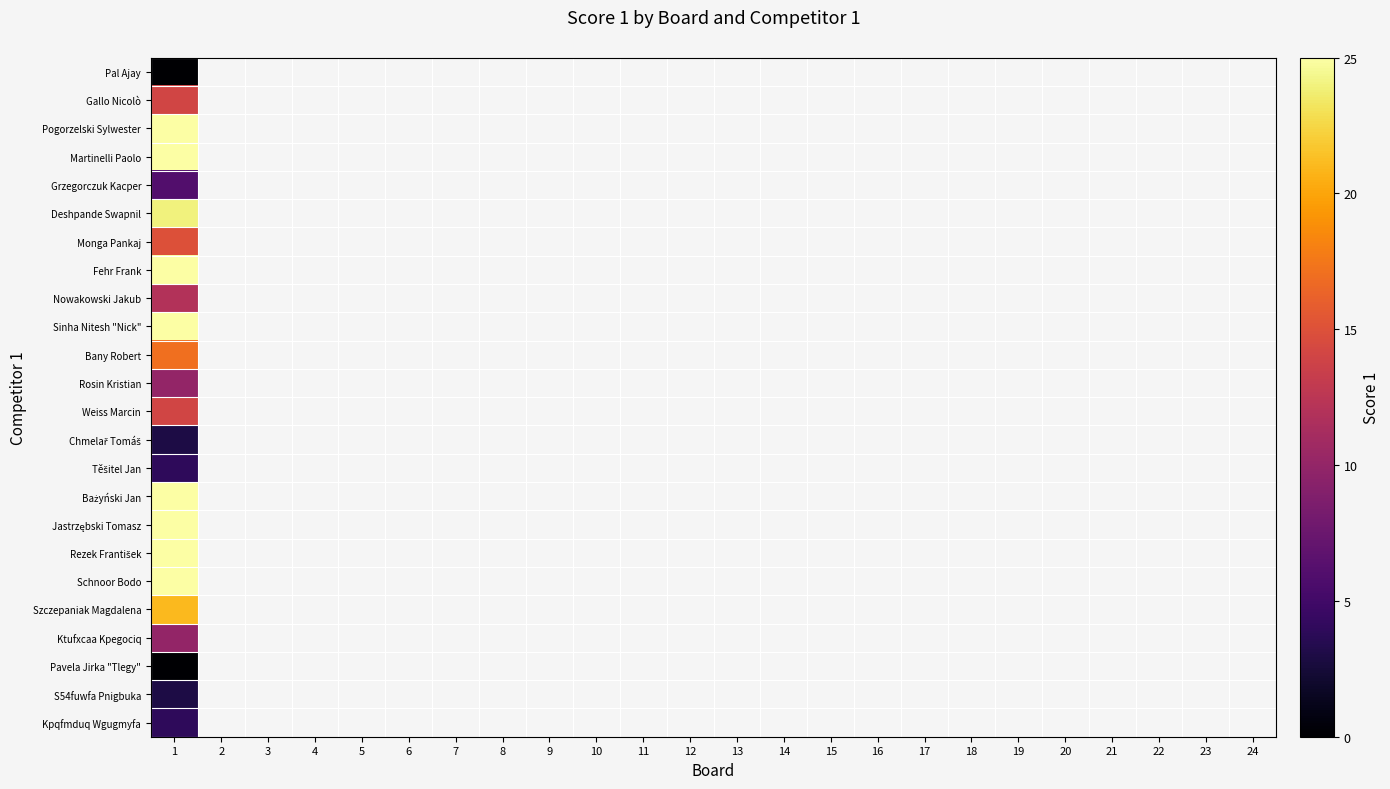

At which category is the sum across all series the highest?

1